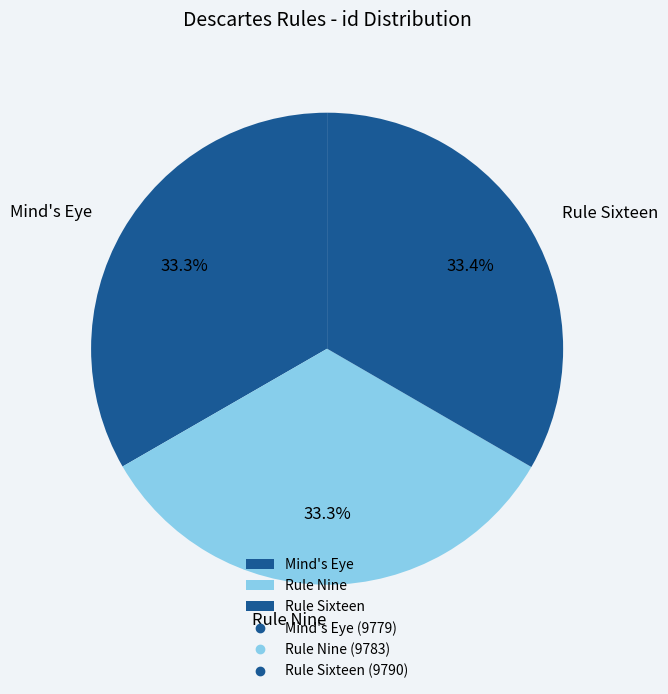

How much of the chart is everything except Rule Sixteen?

66.6%